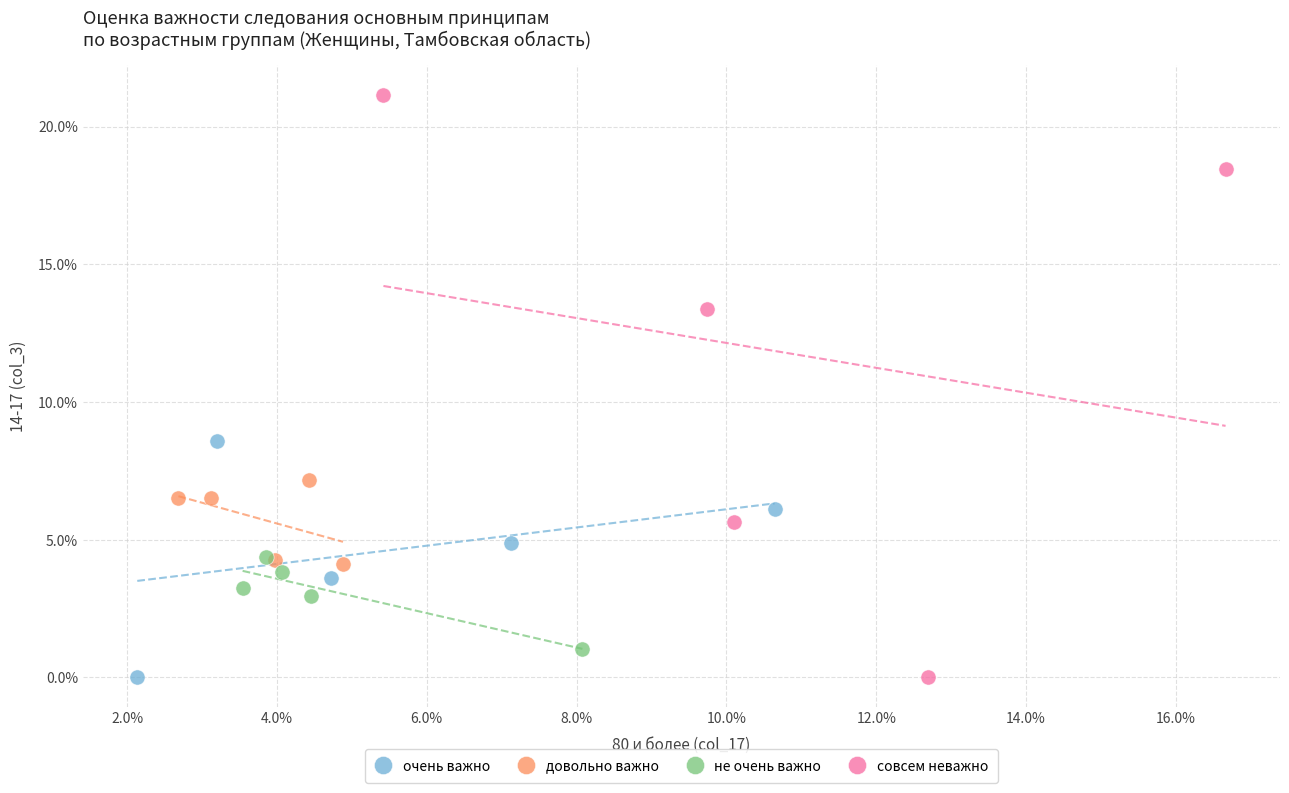

Which series has the widest spread of Y values?

совсем неважно